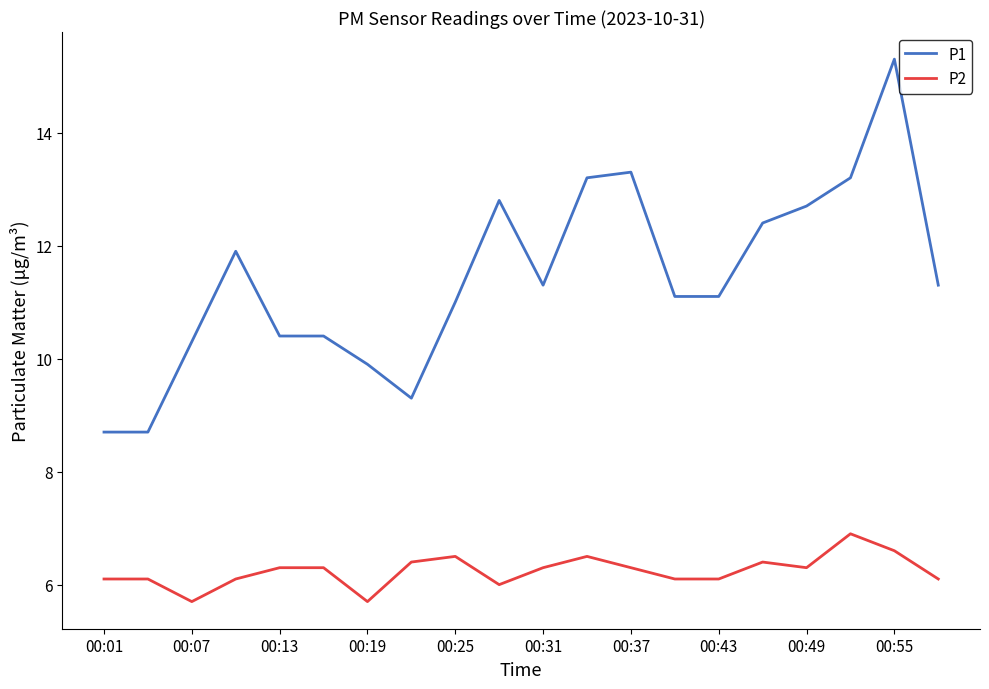

Which series has the largest total across all categories?

P1